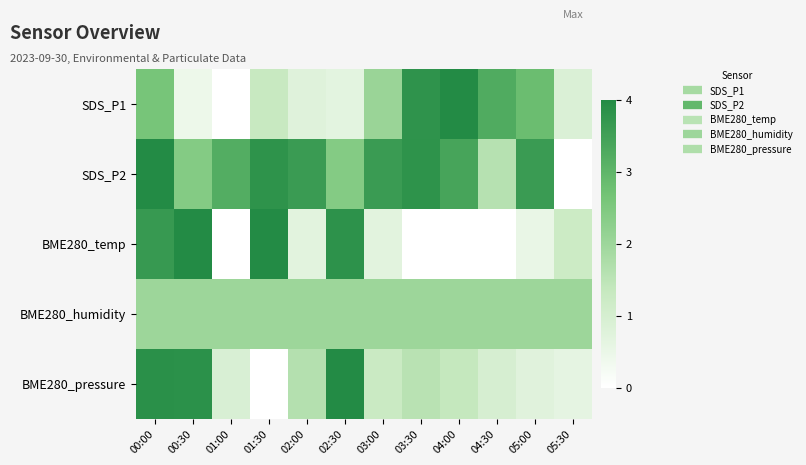

Between 00:30 and 01:00, which series saw the biggest shift?

BME280_temp